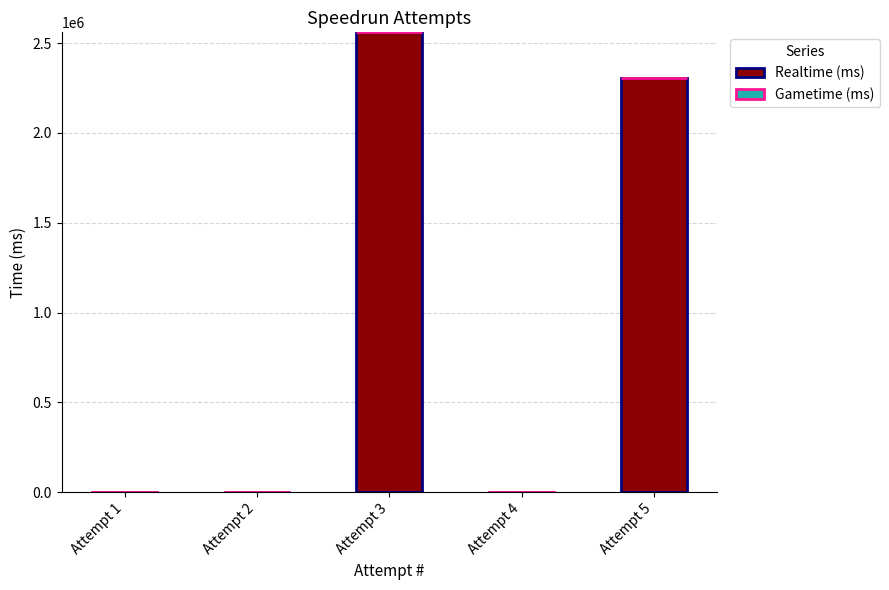

Is it true that the value at Attempt 4 is 0?

True